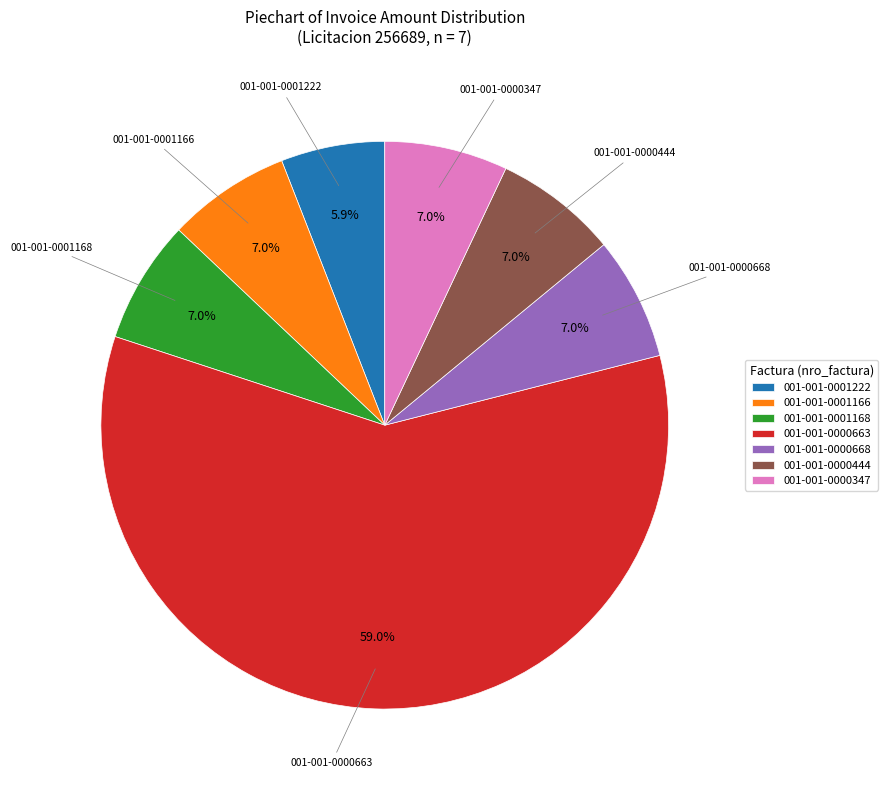

To the nearest percent, what is the difference between the largest and smallest slice percentages?

53%